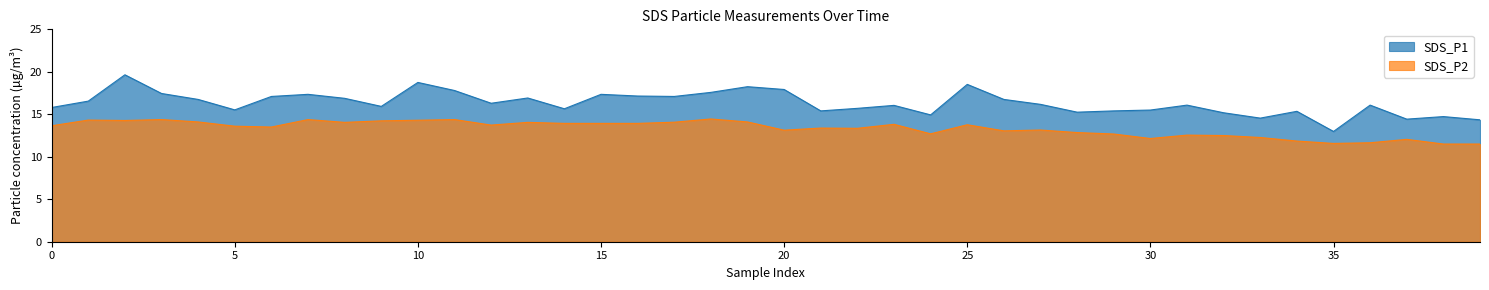

How many data points does each series have?

40